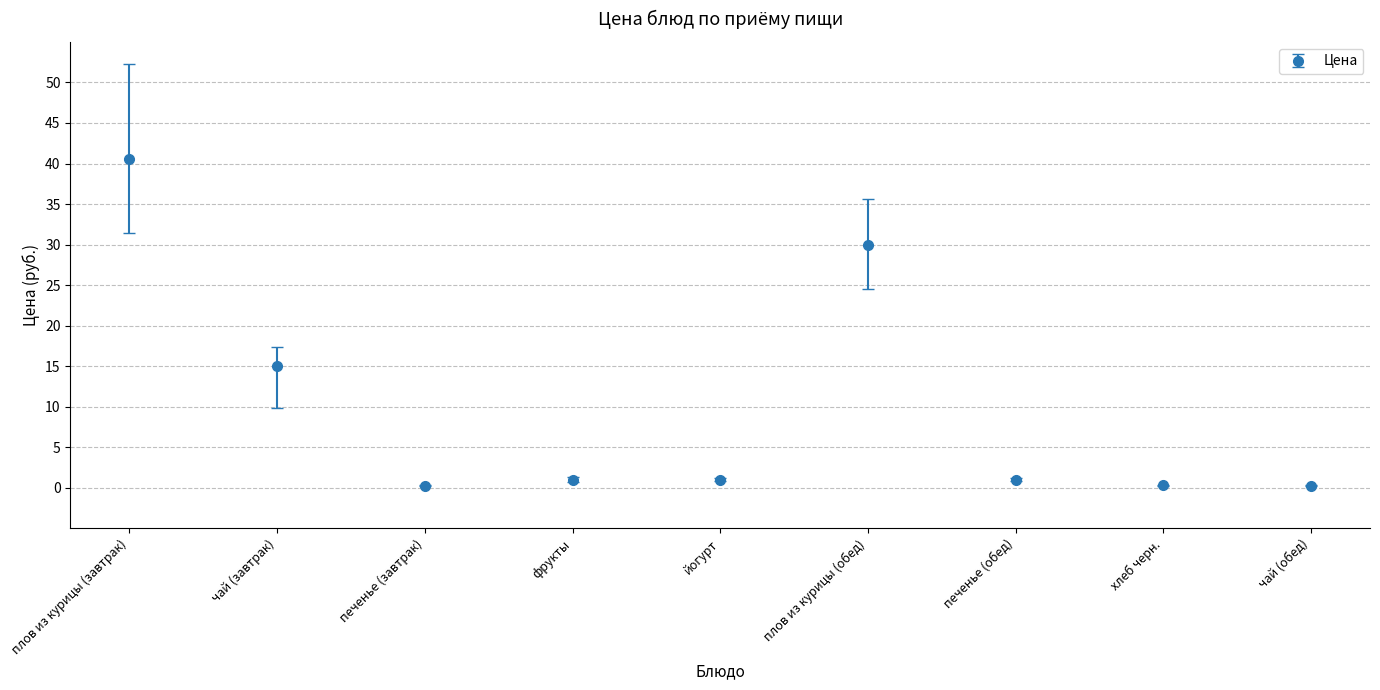

At which label does the data first exceed 1?

плов из курицы (завтрак)